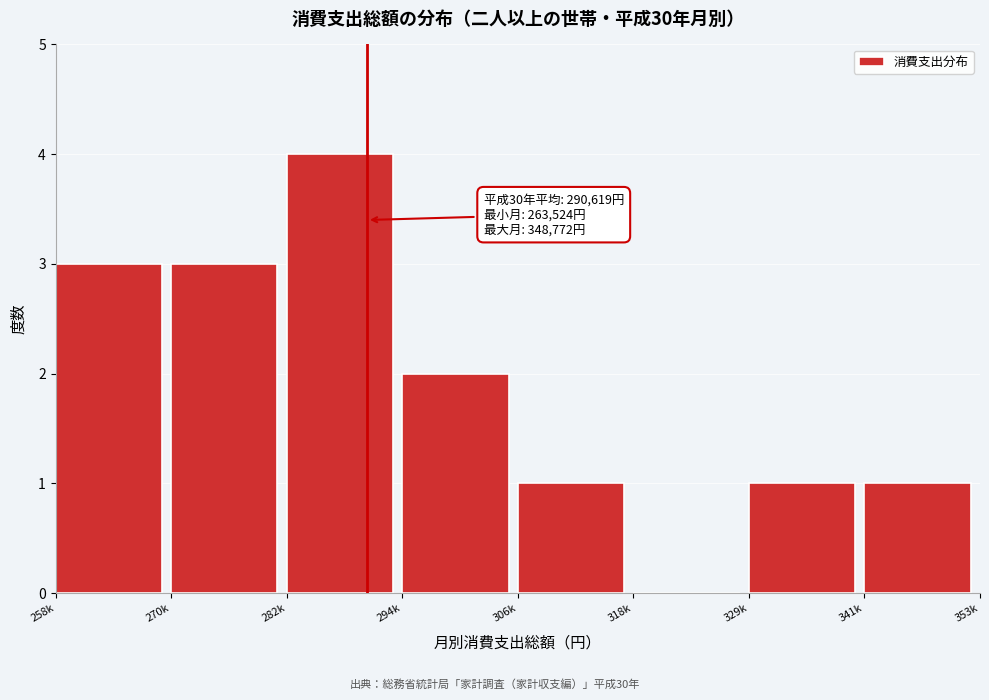

What is the approximate value at 282k?

4